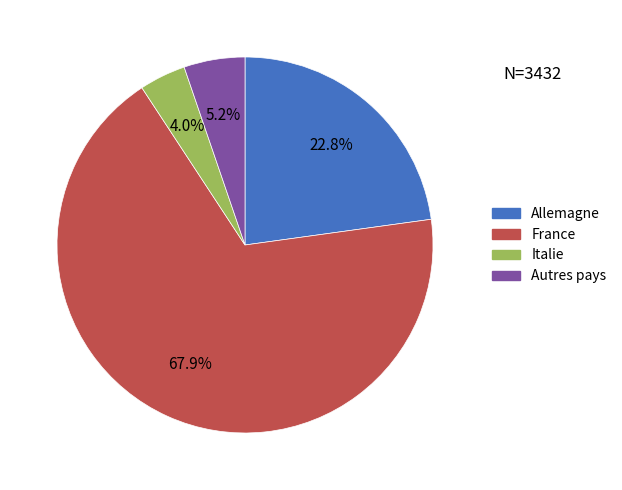

Between Allemagne and Italie, which is larger?

Allemagne